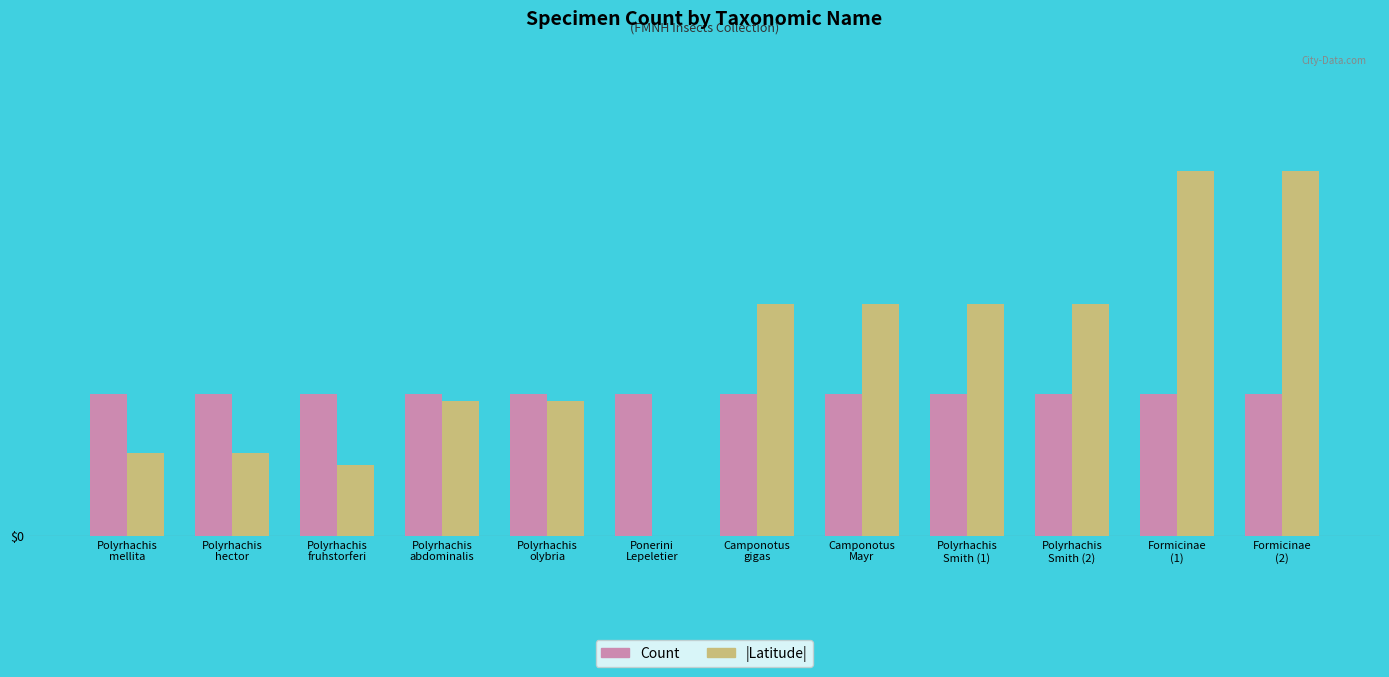

Are the bars horizontal?

No